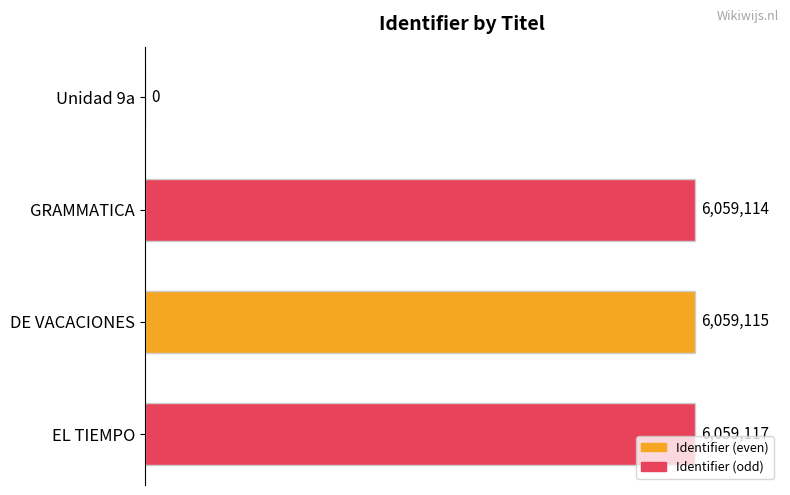

List the labels in order of value, largest first.

EL TIEMPO, DE VACACIONES, GRAMMATICA, Unidad 9a